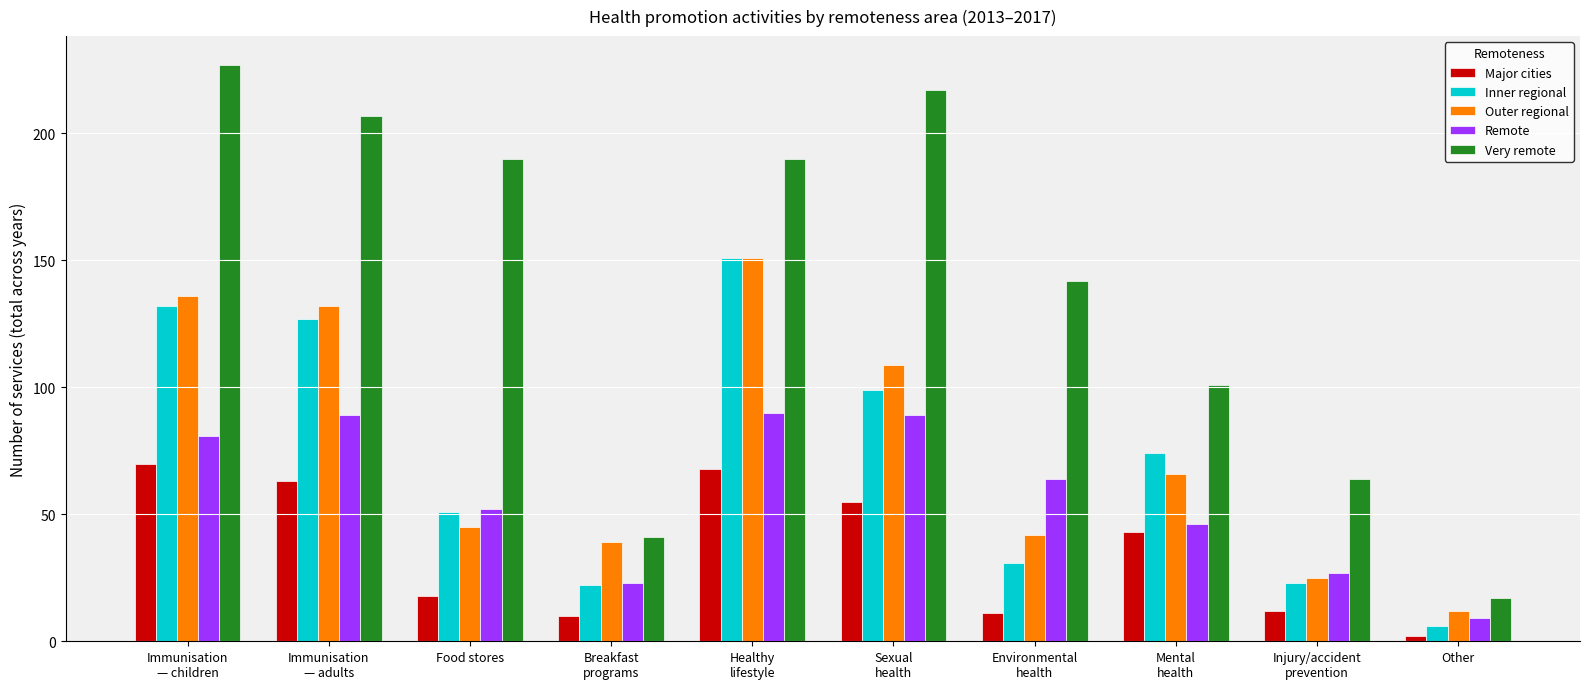

What is the sum of all Inner regional values?

716